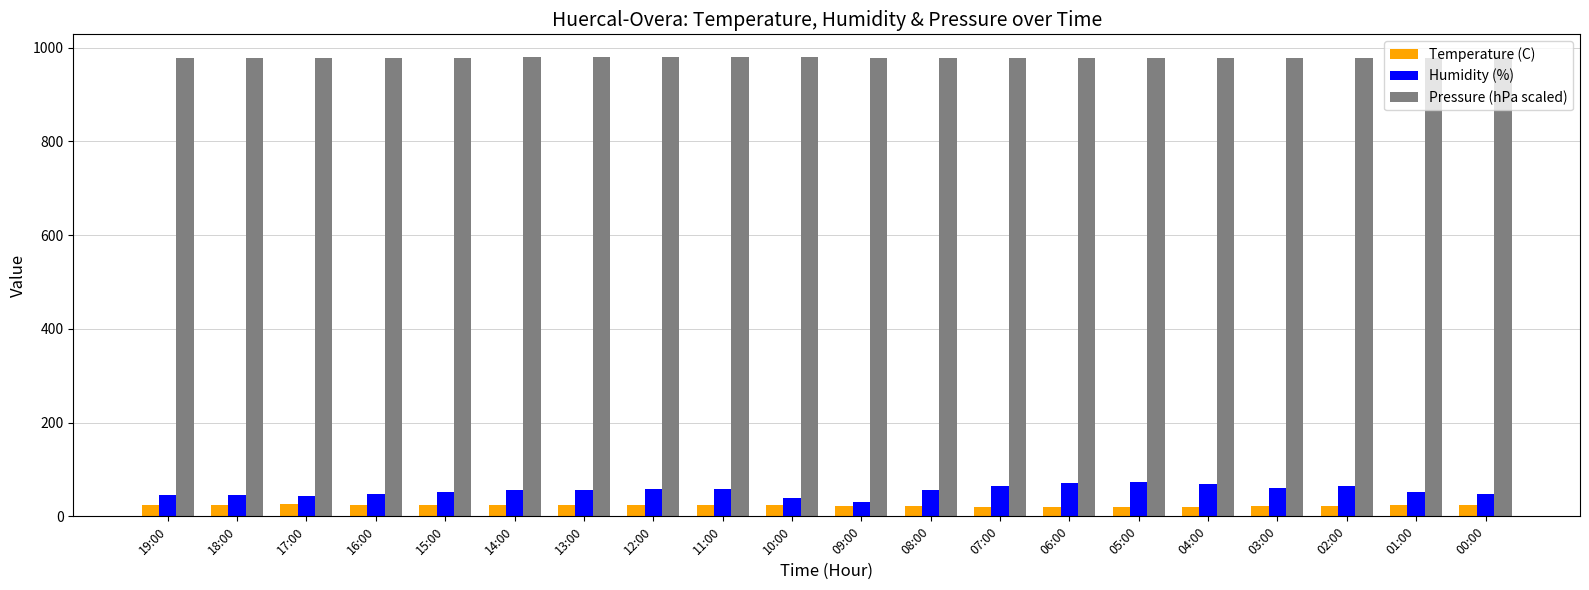

What is the total value across all series at 04:00?

1067.7